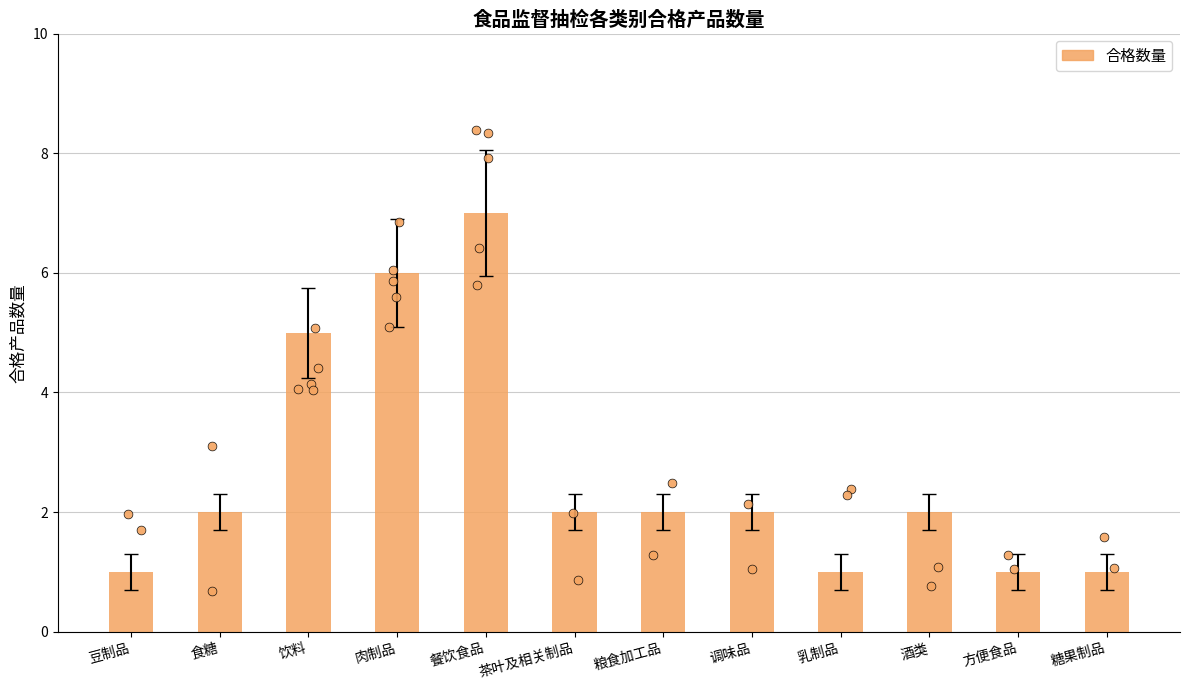

Which has a higher value, 酒类 or 粮食加工品?

酒类